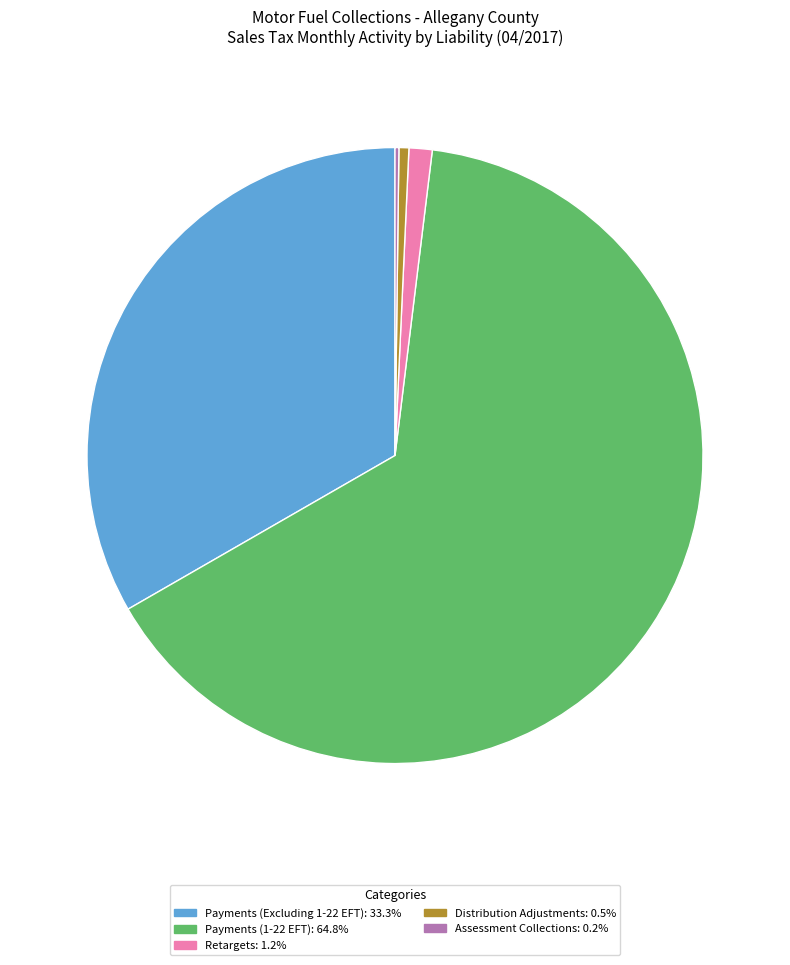

What is the largest slice in the pie chart?

Payments (1-22 EFT)